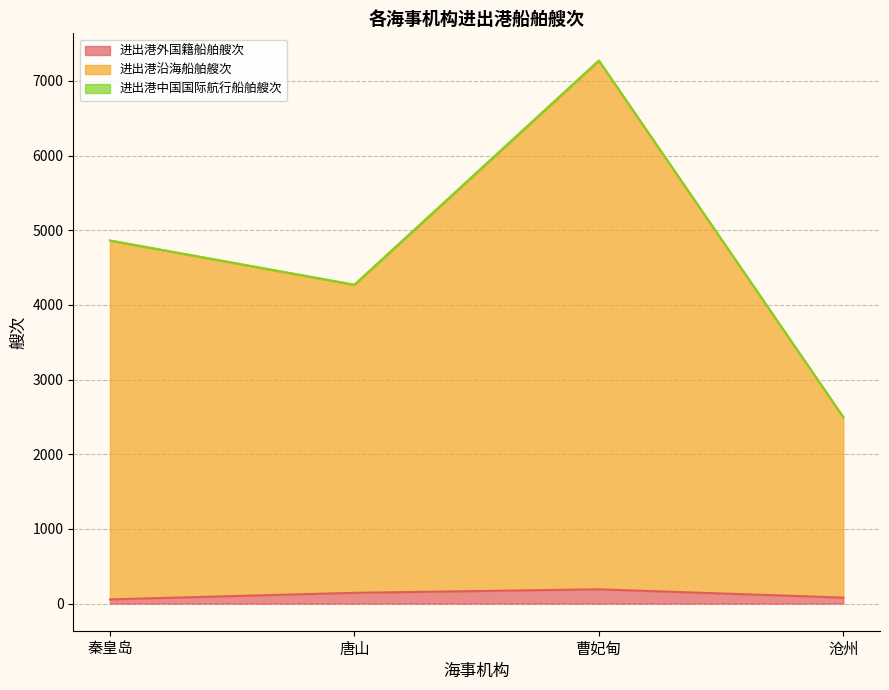

Is the value of 进出港沿海船舶艘次 at 秦皇岛 greater than the value of 进出港外国籍船舶艘次 at 唐山?

Yes